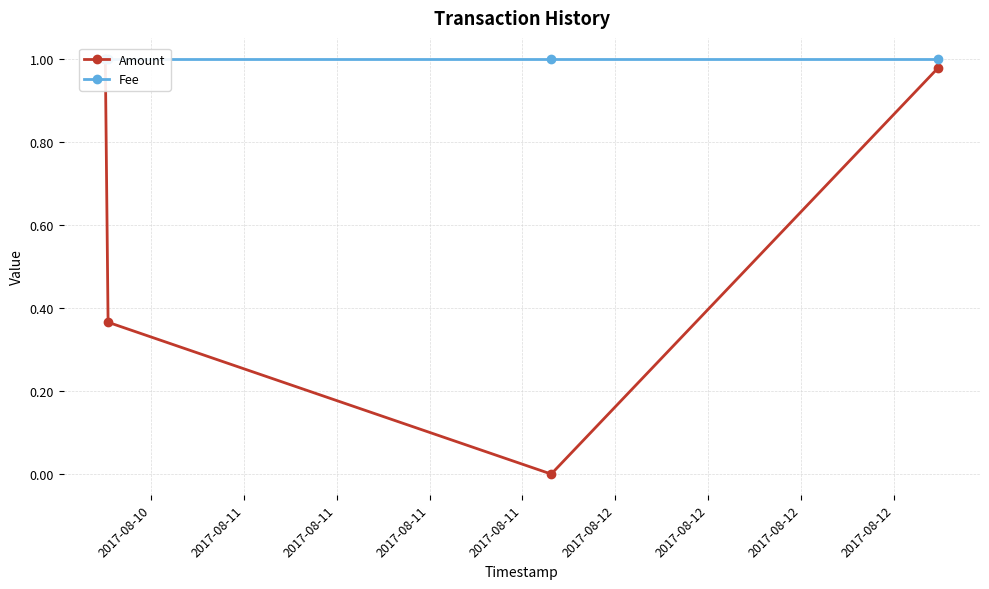

At which label is Amount closest to 0?

2017-08-11